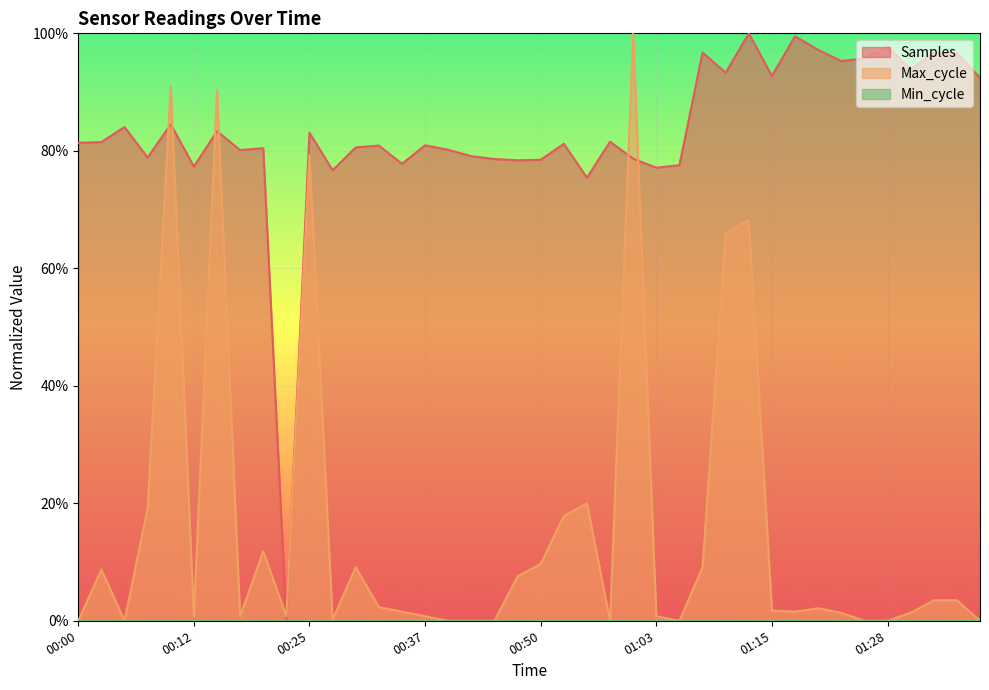

Reading left to right, what are all the values shown in this chart?

Samples: 00:00=0.8	00:02=0.8	00:05=0.8	00:07=0.8	00:10=0.8	00:12=0.8	00:15=0.8	00:17=0.8	00:20=0.8	00:22=0.0	00:25=0.8	00:27=0.8	00:30=0.8	00:32=0.8	00:35=0.8	00:37=0.8	00:40=0.8	00:43=0.8	00:45=0.8	00:48=0.8	00:50=0.8	00:53=0.8	00:55=0.8	00:58=0.8	01:00=0.8	01:03=0.8	01:05=0.8	01:08=1.0	01:10=0.9	01:13=1.0	01:15=0.9	01:18=1.0	01:20=1.0	01:23=1.0	01:25=1.0	01:28=1.0	01:30=0.9	01:33=1.0	01:35=1.0	01:38=0.9
Max_cycle: 00:00=0.0	00:02=0.1	00:05=0.0	00:07=0.2	00:10=0.9	00:12=0.0	00:15=0.9	00:17=0.0	00:20=0.1	00:22=0.0	00:25=0.8	00:27=0.0	00:30=0.1	00:32=0.0	00:35=0.0	00:37=0.0	00:40=0.0	00:43=0.0	00:45=0.0	00:48=0.1	00:50=0.1	00:53=0.2	00:55=0.2	00:58=0.0	01:00=1.0	01:03=0.0	01:05=0.0	01:08=0.1	01:10=0.7	01:13=0.7	01:15=0.0	01:18=0.0	01:20=0.0	01:23=0.0	01:25=0.0	01:28=0.0	01:30=0.0	01:33=0.0	01:35=0.0	01:38=0.0